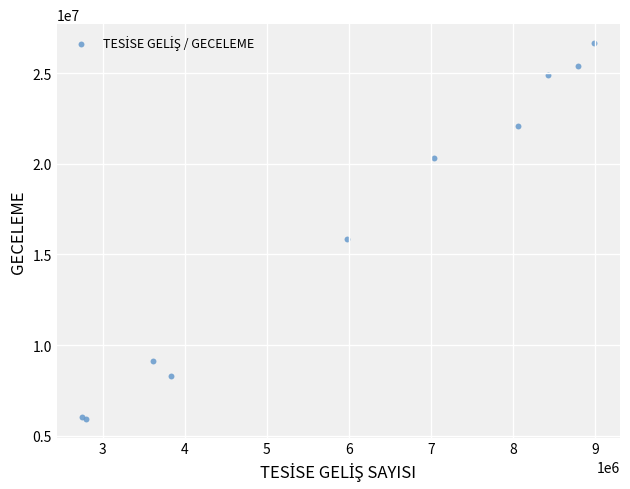

What Y value in the scatter plot is closest to 16296258?

15857894